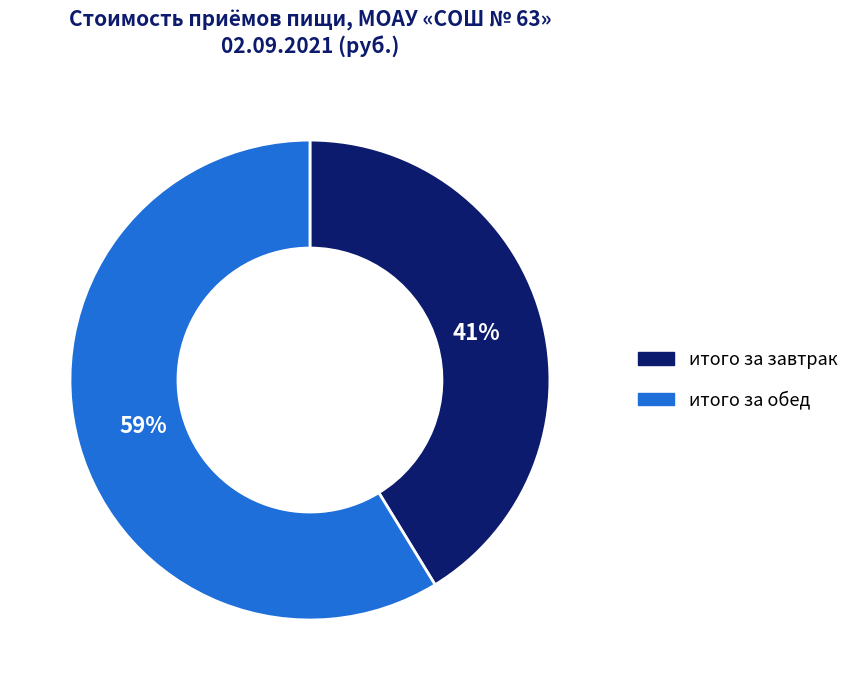

To the nearest percent, what is the combined percentage of итого за обед and итого за завтрак?

100%